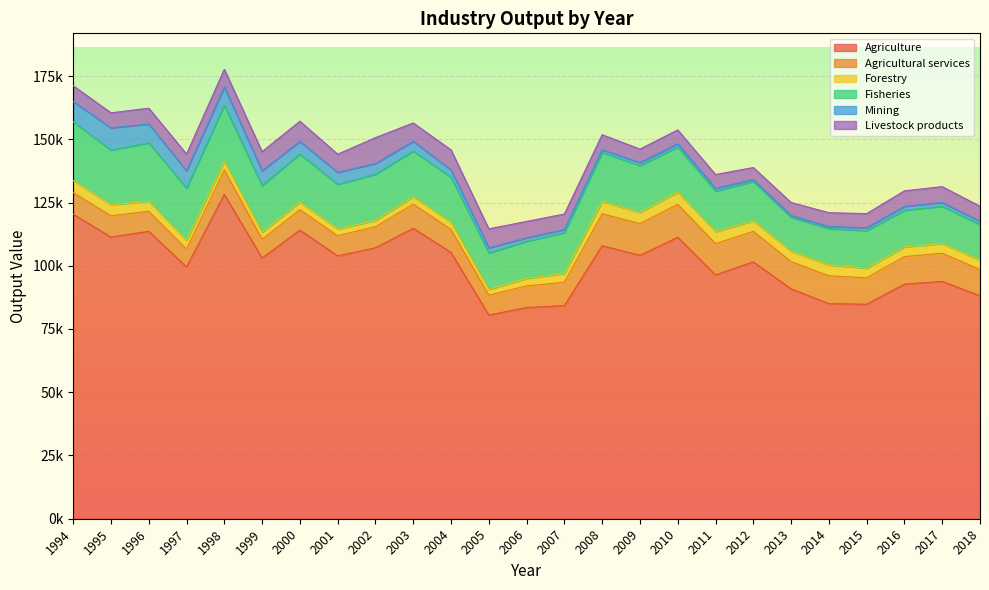

What is the value of the Fisheries point at the 7th from the left?

19004.7